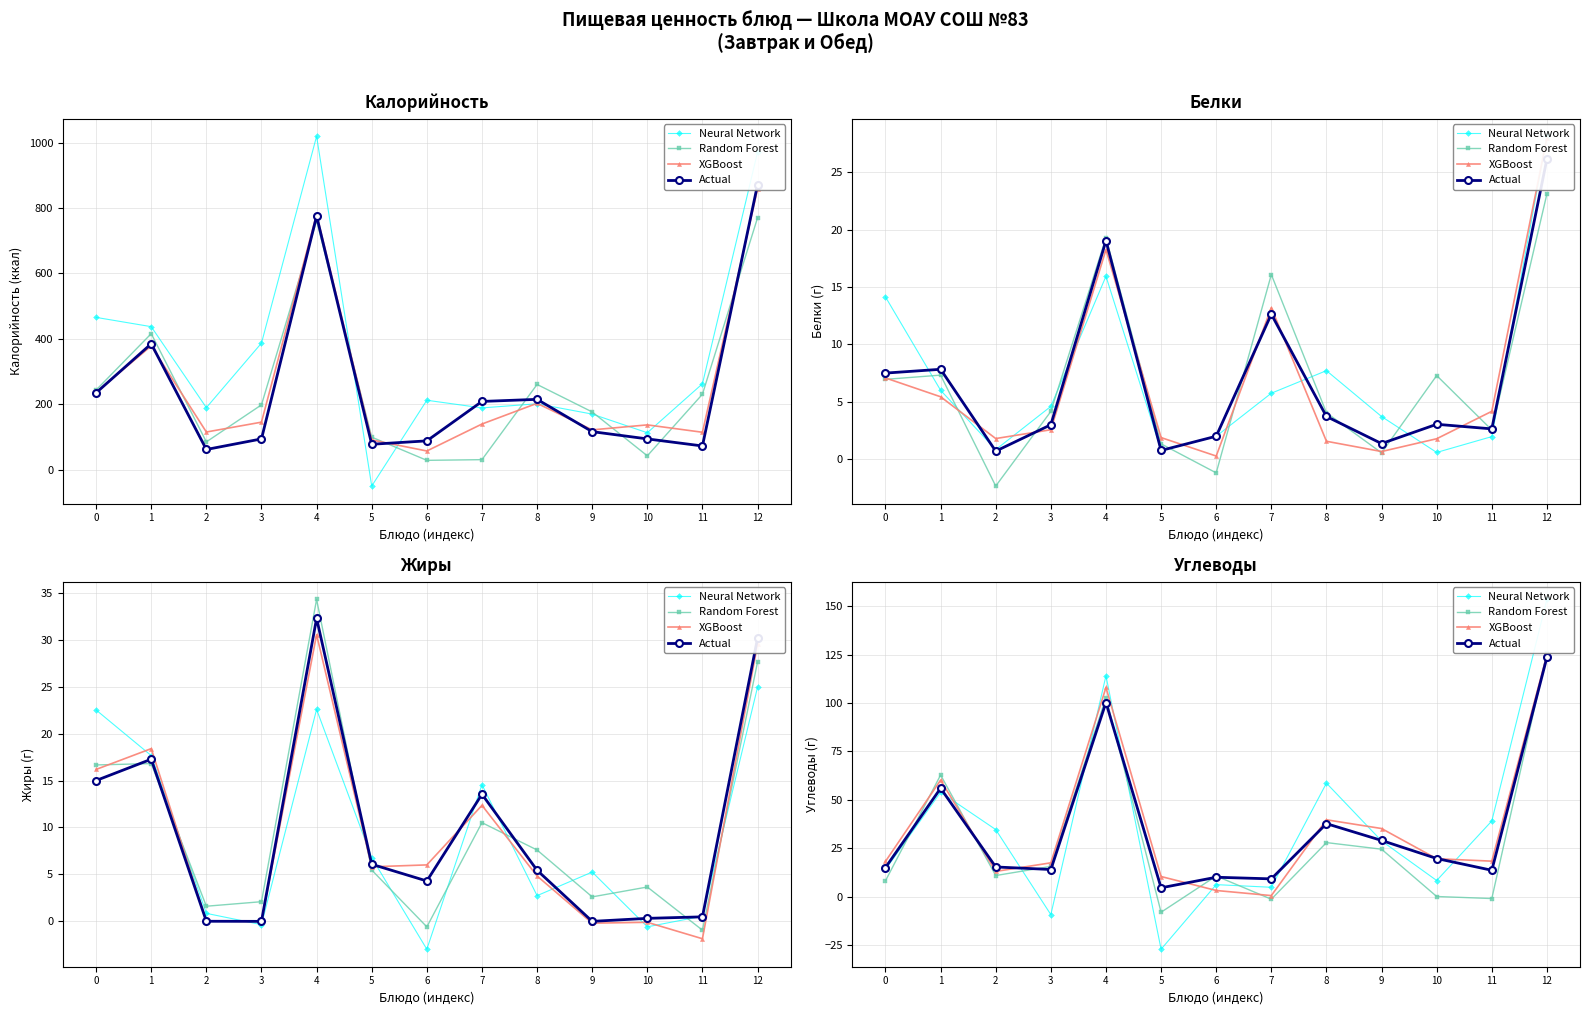

Where is Actual nearest to the value 64?

1